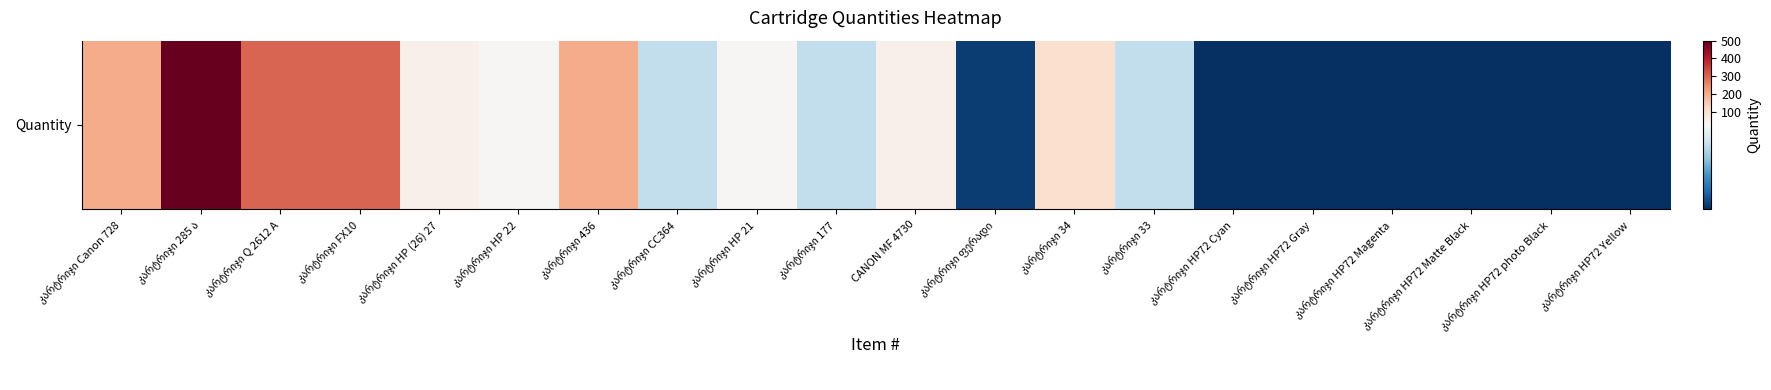

At which label is the value closest to 252?

კარტრიჯი Q 2612 A